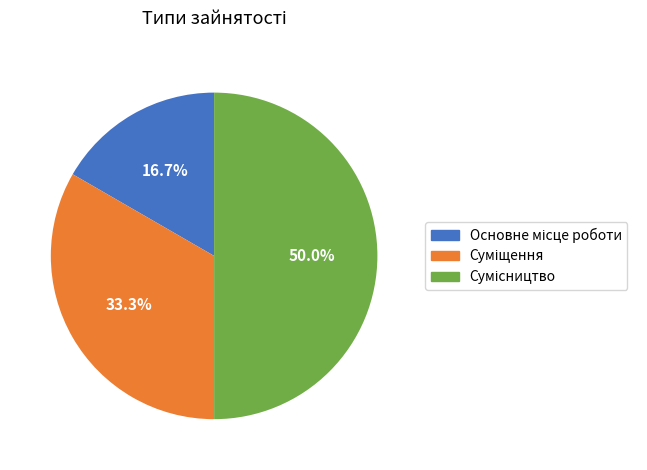

How many slices are in this pie chart?

3